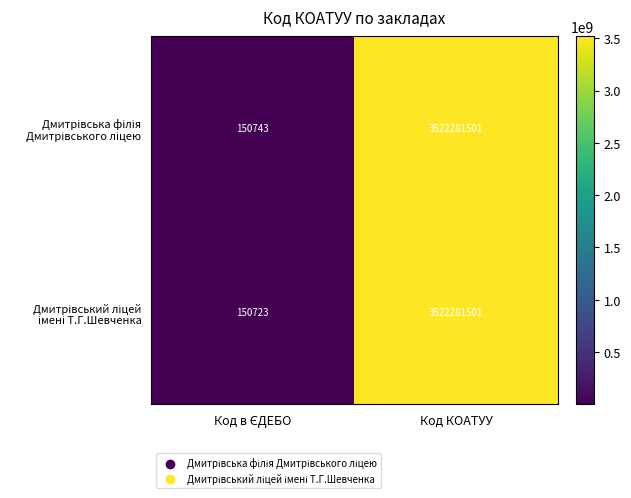

What is the minimum value shown in the chart?

150723